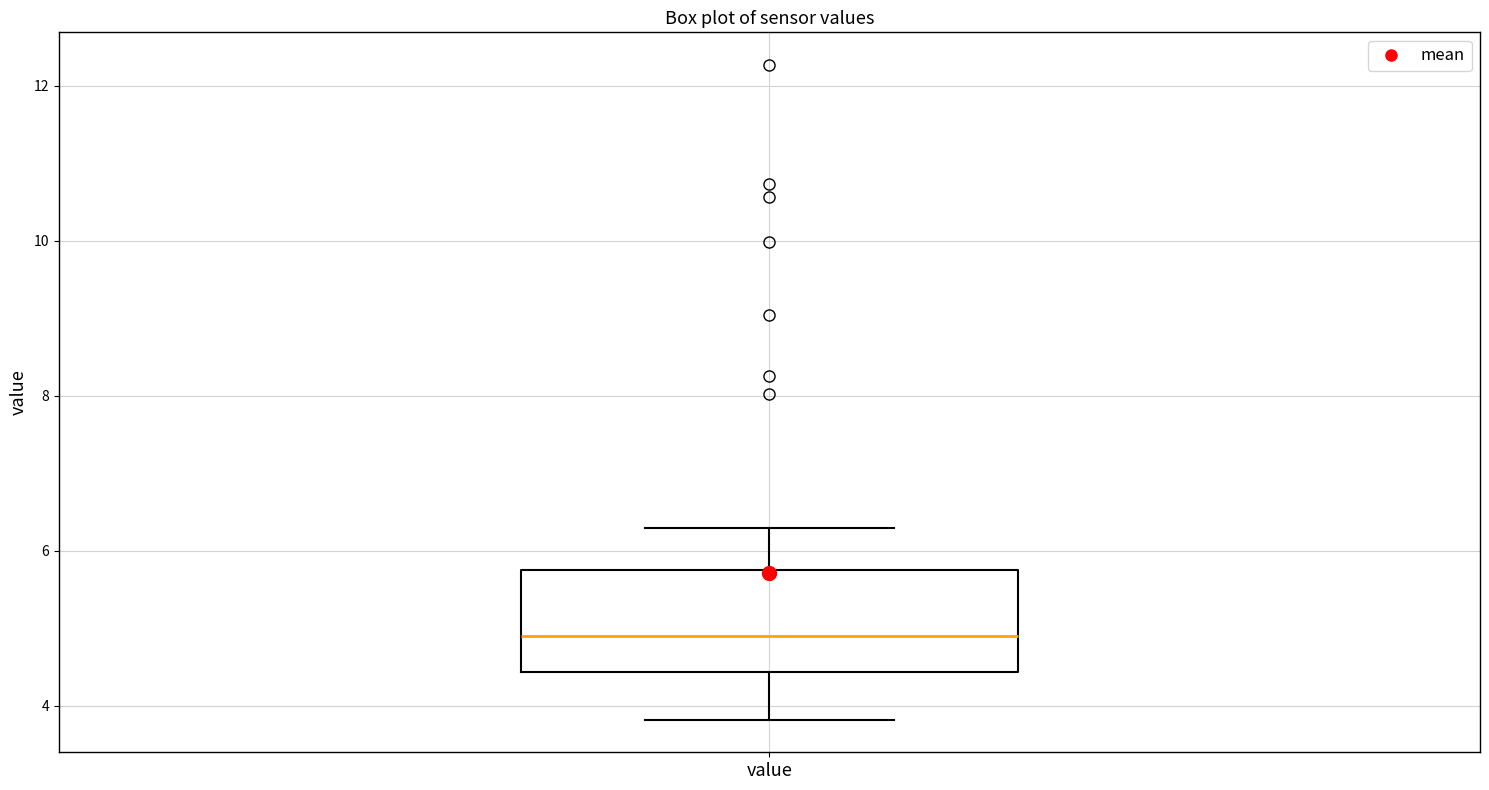

Read this box plot against the y-axis: the position of the median line, the range covered by the box, and the ends of both whiskers. The values are not printed on the chart, so give them approximately, as read against the axis.

median 5.0, box 4.4 to 5.8, whiskers 3.8 to 6.2